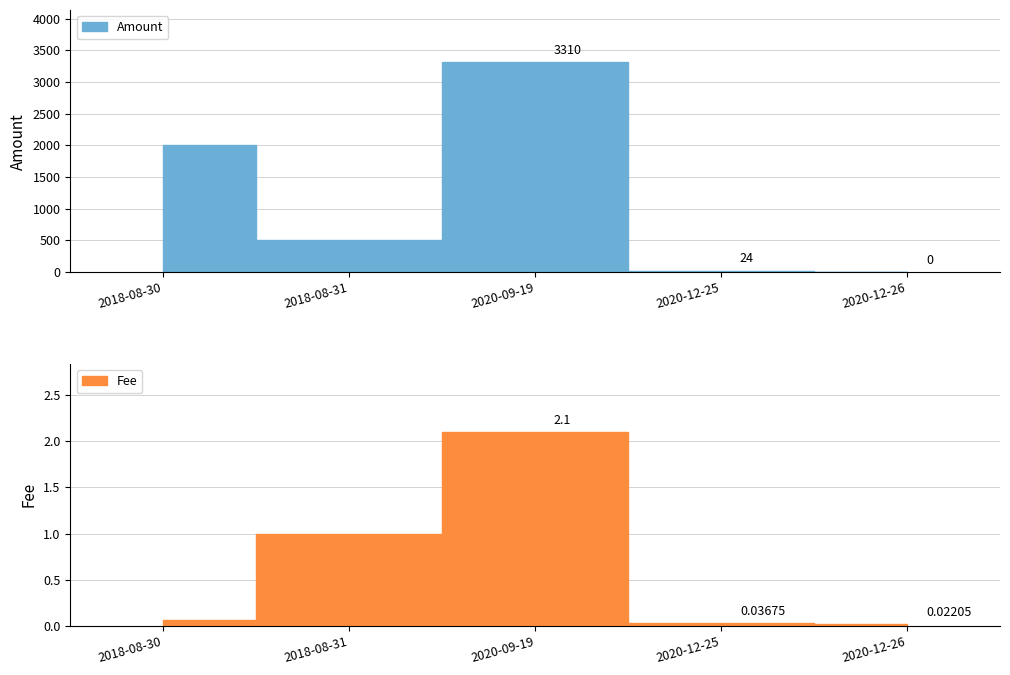

List the series in order of their peak value, highest first.

Amount, Fee